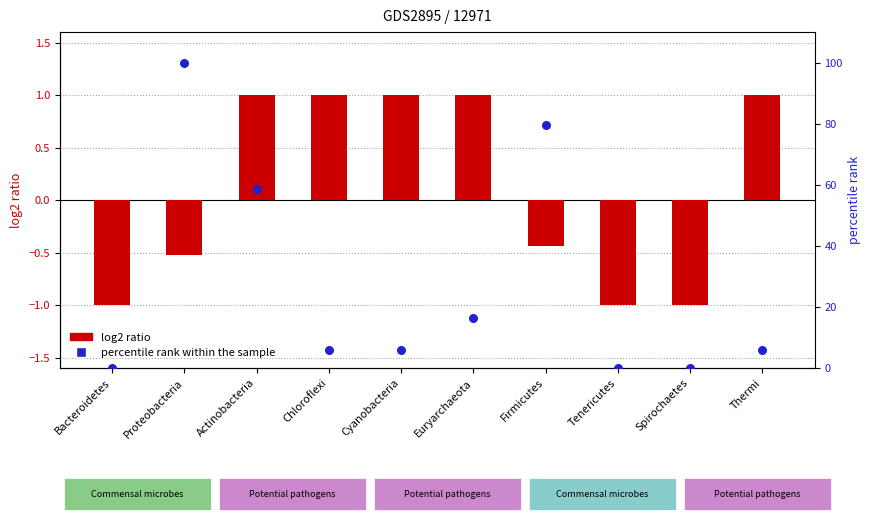

Which series has the largest total across all categories?

percentile rank within the sample